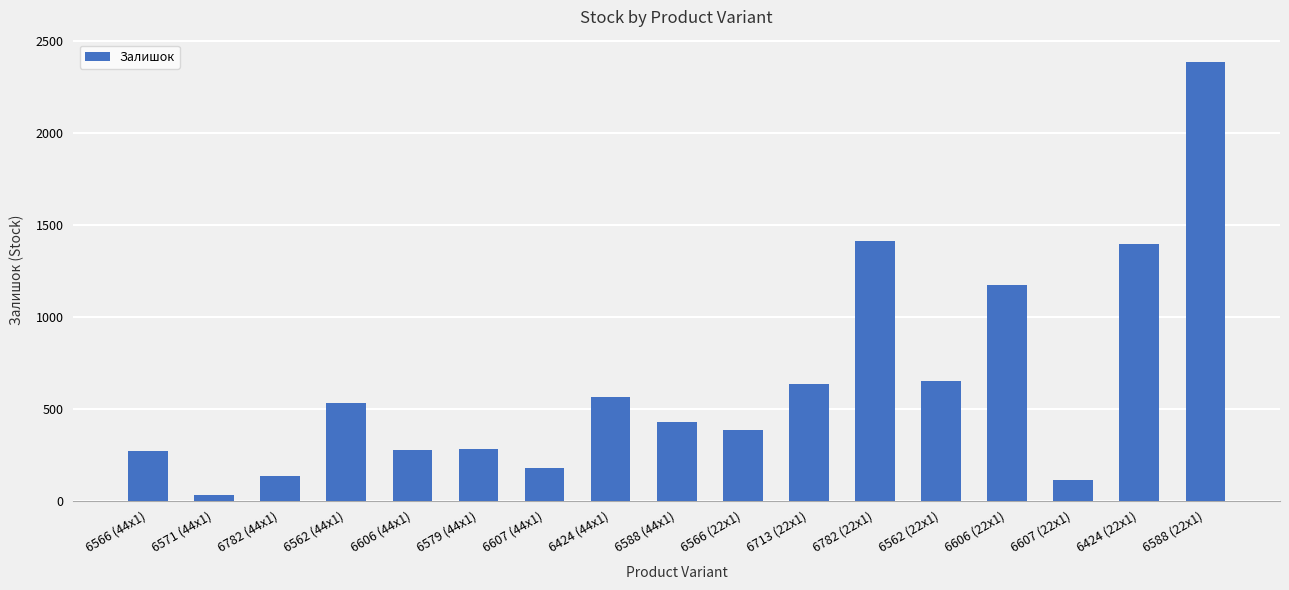

At which category does the chart reach its minimum across all series?

6571 (44x1)